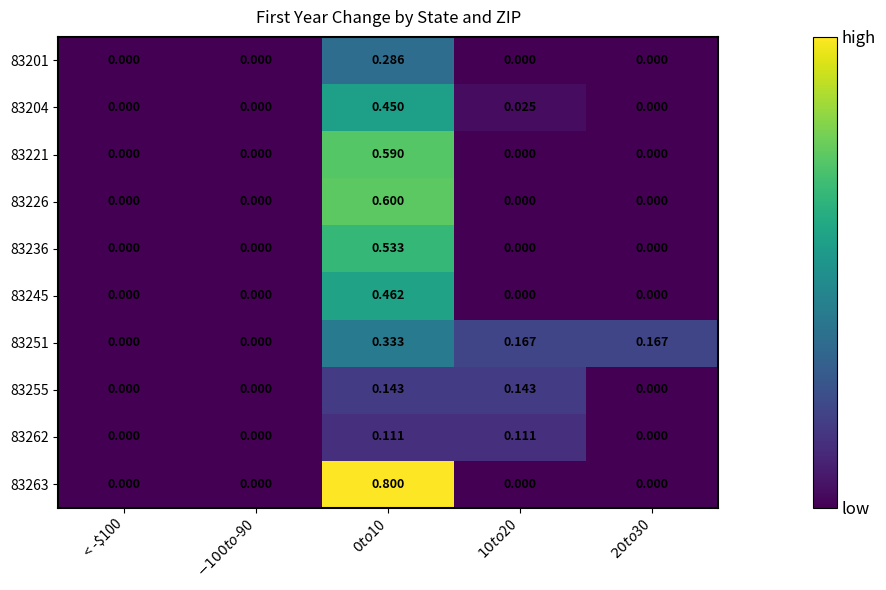

What is the difference between the highest and lowest values at $10 to $20?

0.2